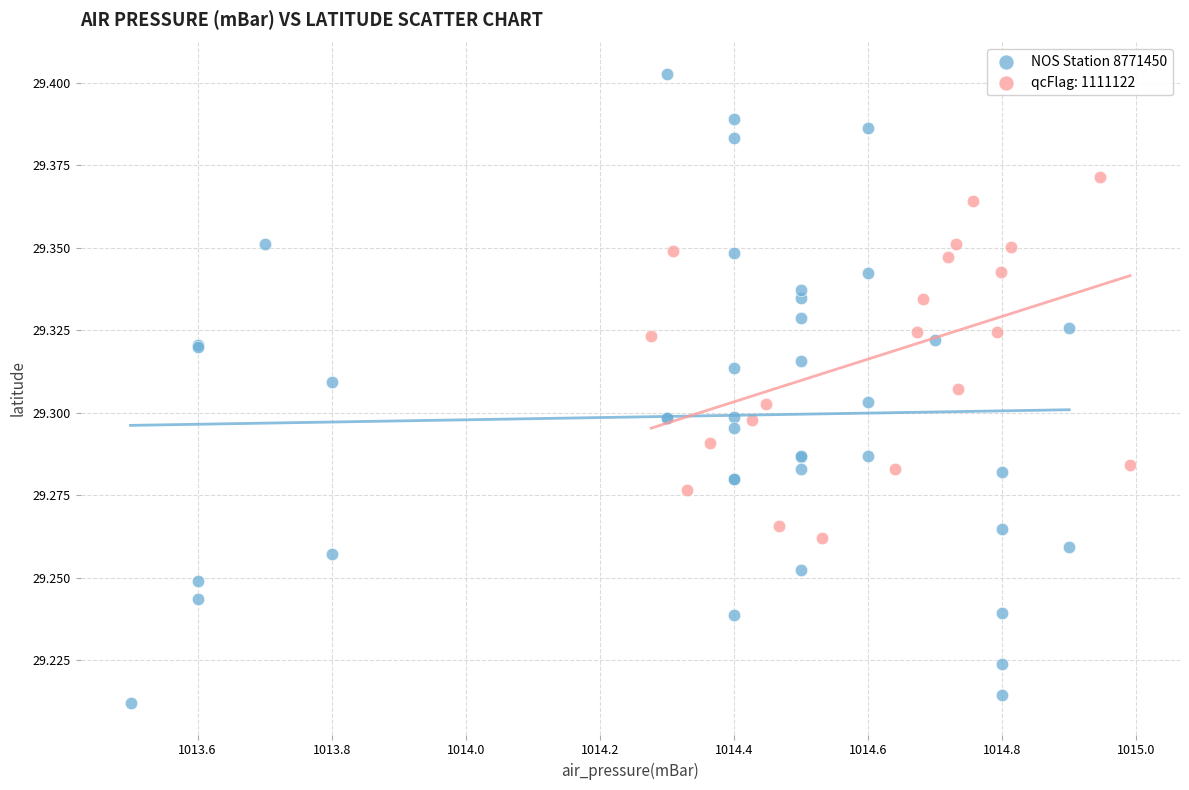

Which series reaches the maximum Y coordinate?

NOS Station 8771450